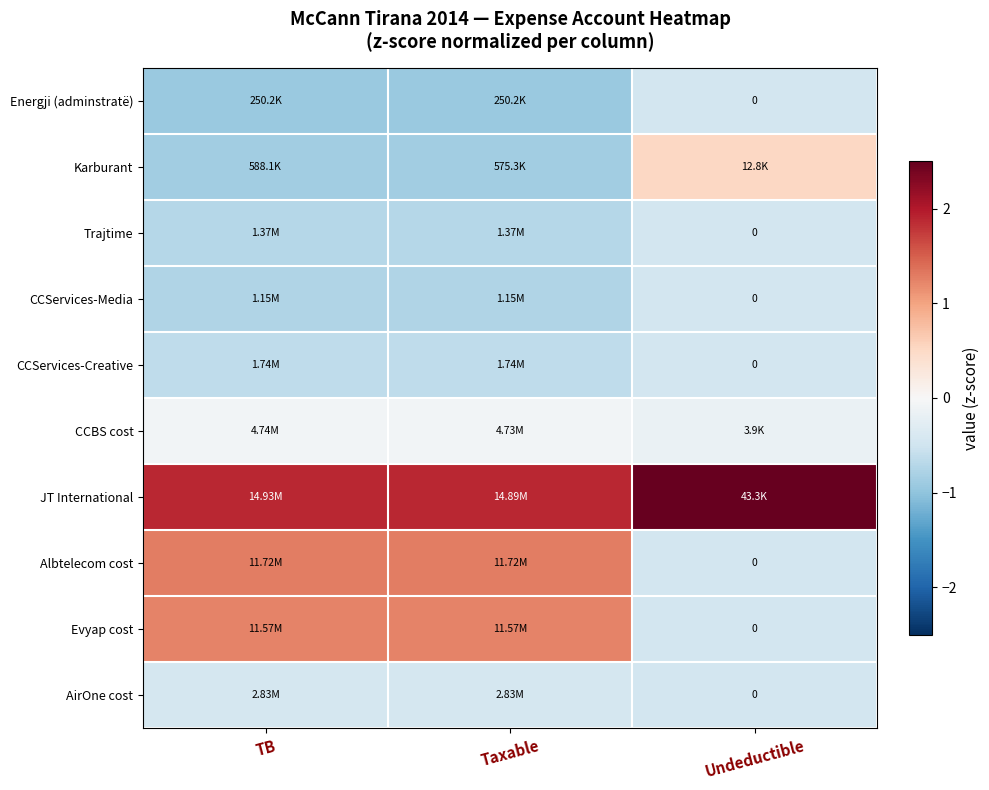

True or false: Trajtime has a value of -1.3 at Taxable.

False